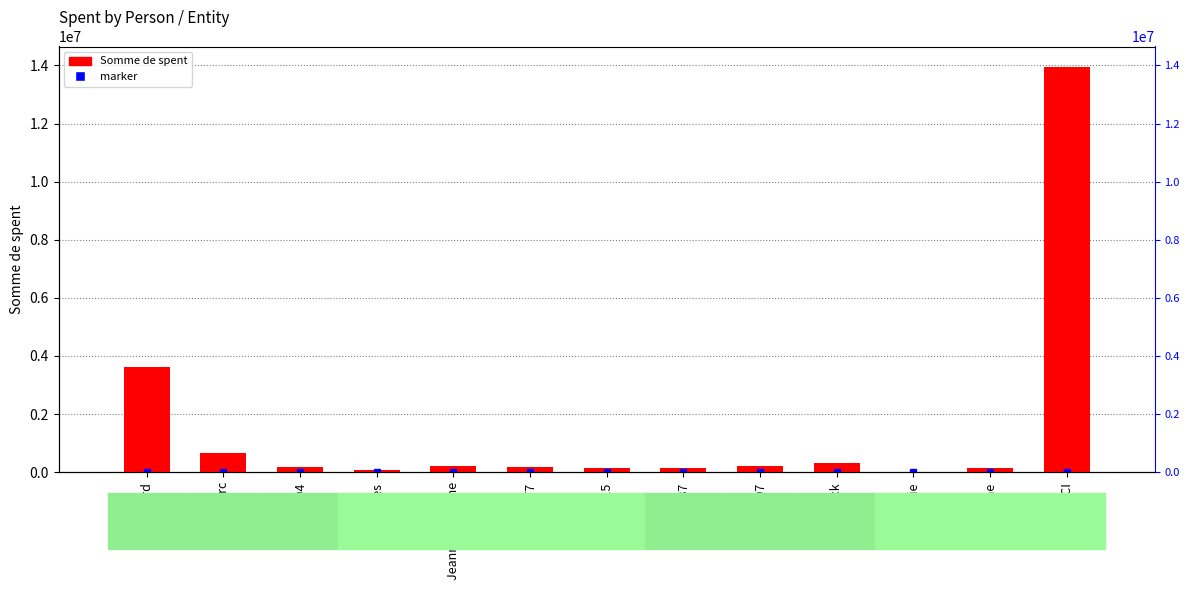

List the labels in order of value, smallest first.

Marie, Ines, E87, E15, Maxime, E04, E77, E07, Jeanne Sandrine, Annick, Jean Marc, Gaspard, SGBCI